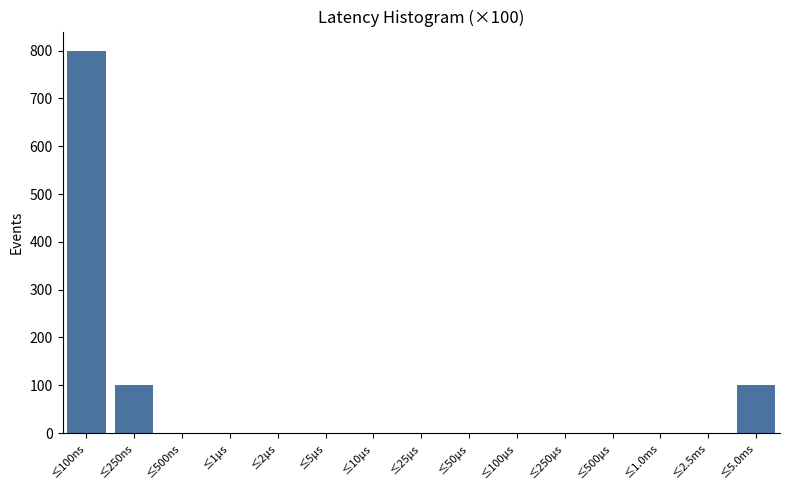

Reading left to right, transcribe all the data shown in this chart.

≤100ns=800	≤250ns=100	≤500ns=0	≤1µs=0	≤2µs=0	≤5µs=0	≤10µs=0	≤25µs=0	≤50µs=0	≤100µs=0	≤250µs=0	≤500µs=0	≤1.0ms=0	≤2.5ms=0	≤5.0ms=100